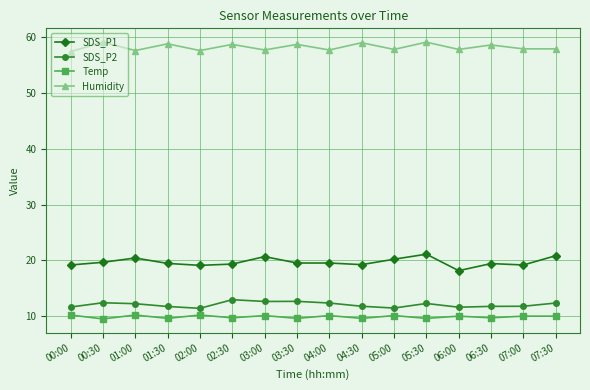

The value of SDS_P1 at 03:00 is 20.7. True or false?

True